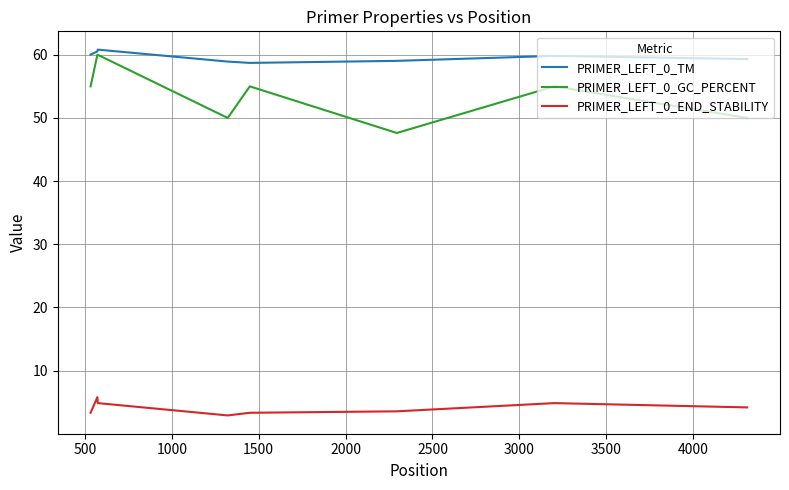

What is the greatest value displayed?

60.8